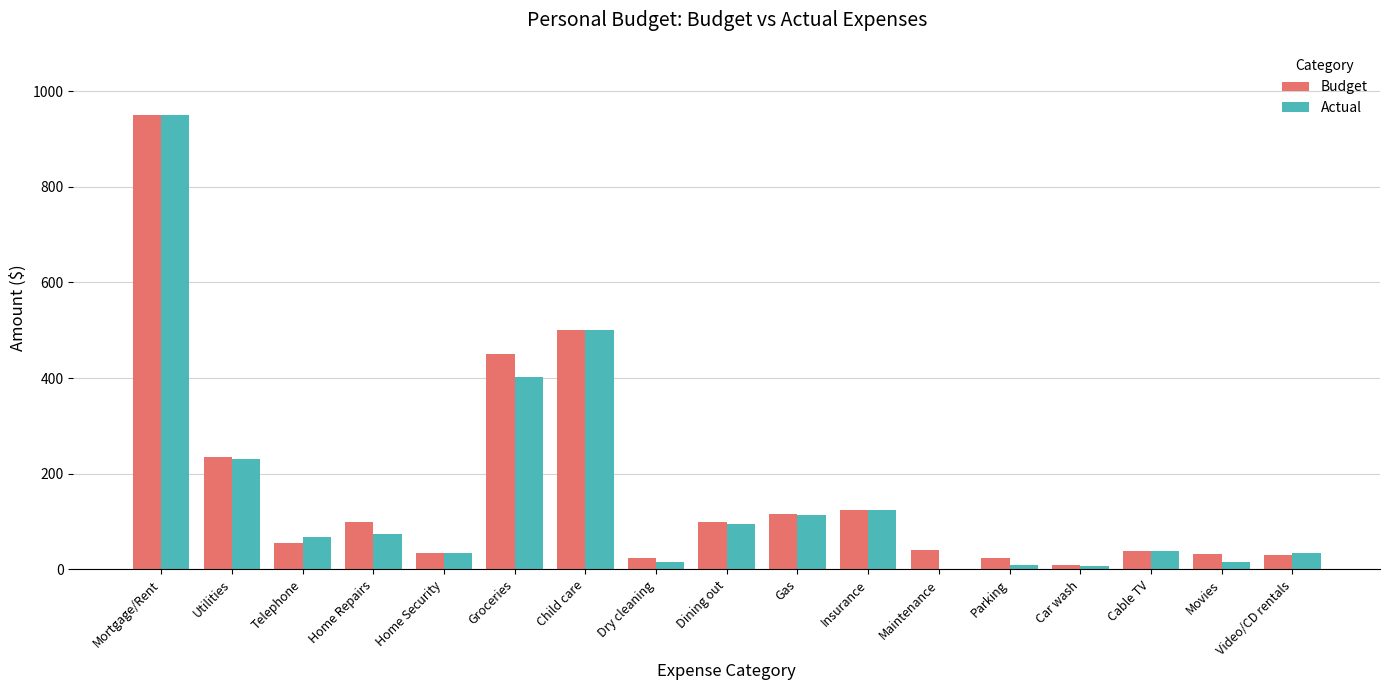

True or false: Actual has a value of 500 at Child care.

True